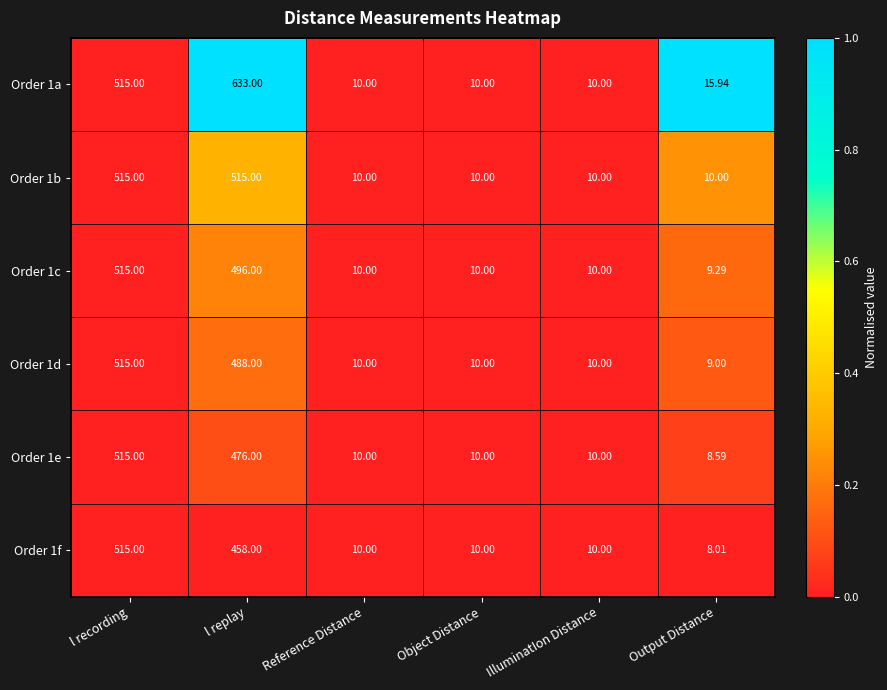

Which category has the highest value in the Order 1a series?

l replay